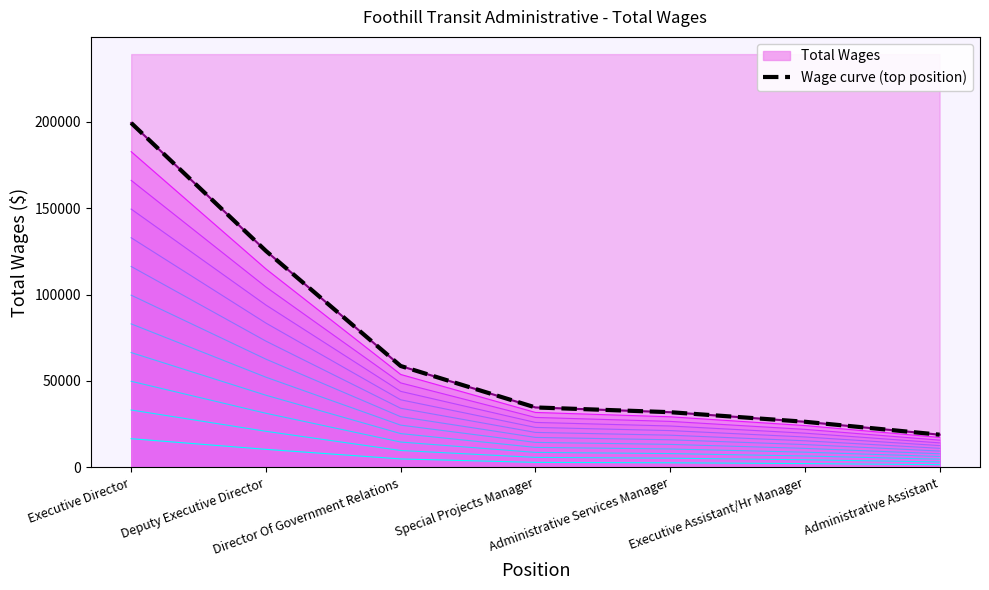

Between Special Projects Manager and Executive Director, which is larger?

Executive Director